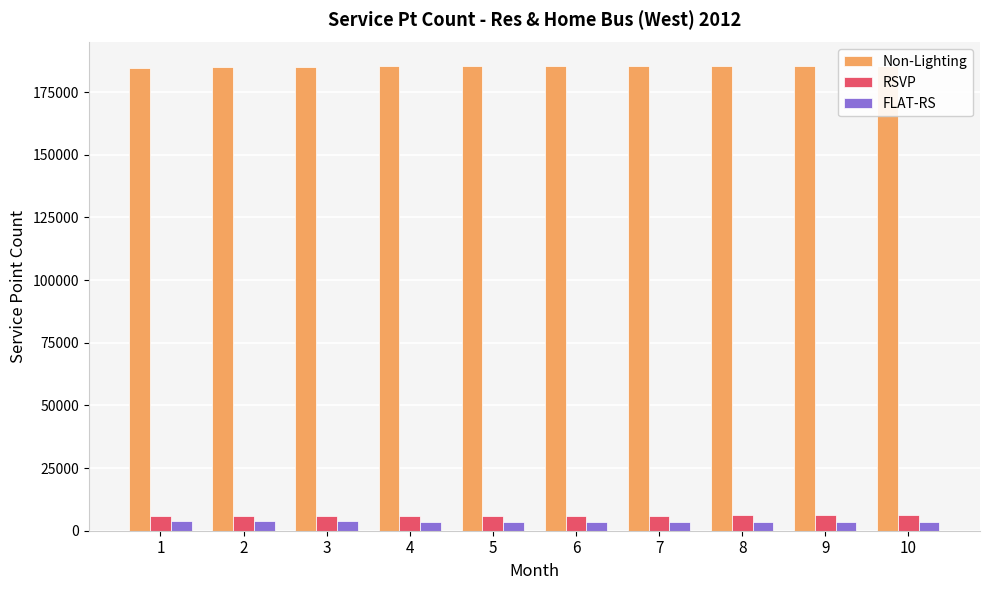

How many data points in FLAT-RS are less than 3580?

5